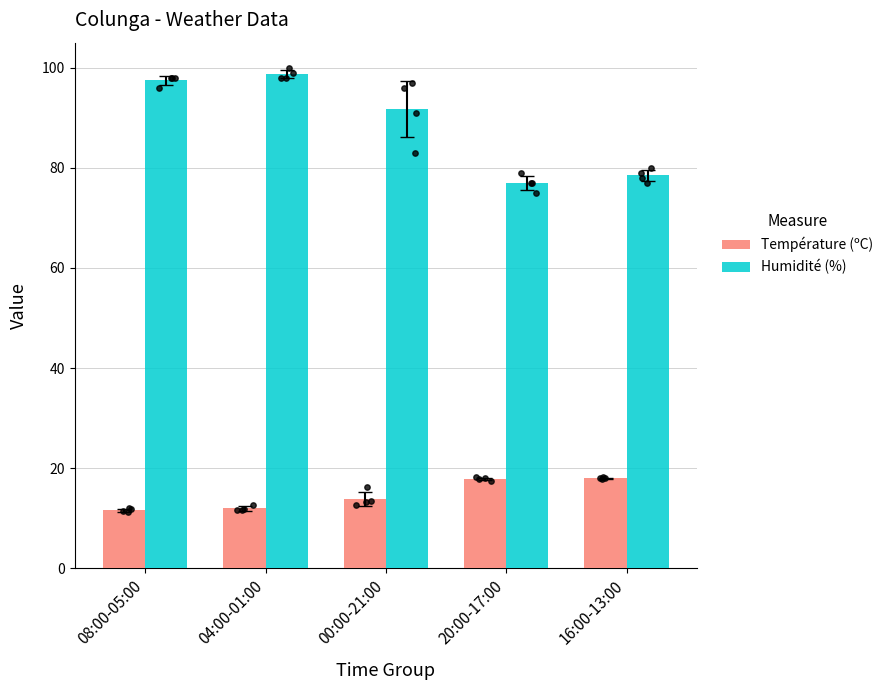

At which category is the sum across all series the highest?

04:00-01:00